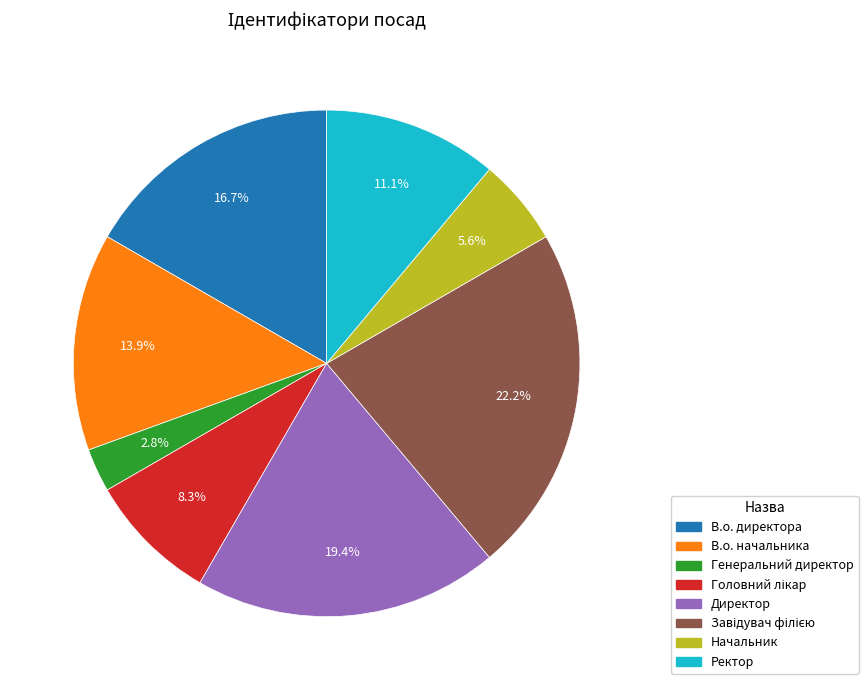

Does Генеральний директор account for over 50% of the chart?

No